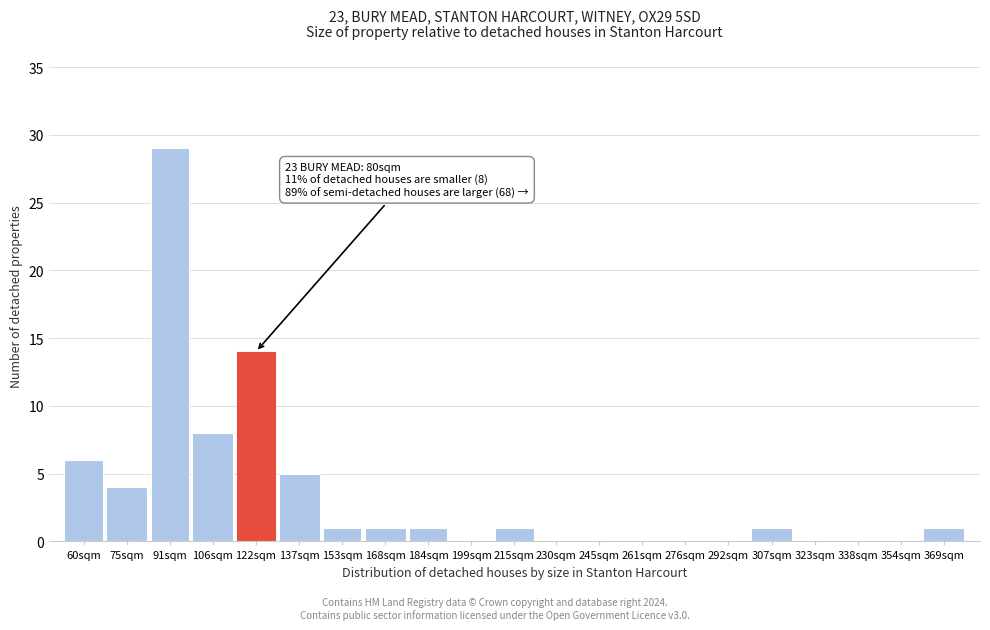

Reading right to left, what are all the values shown in this chart?

369sqm=1	354sqm=0	338sqm=0	323sqm=0	307sqm=1	292sqm=0	276sqm=0	261sqm=0	245sqm=0	230sqm=0	215sqm=1	199sqm=0	184sqm=1	168sqm=1	153sqm=1	137sqm=5	122sqm=14	106sqm=8	91sqm=29	75sqm=4	60sqm=6